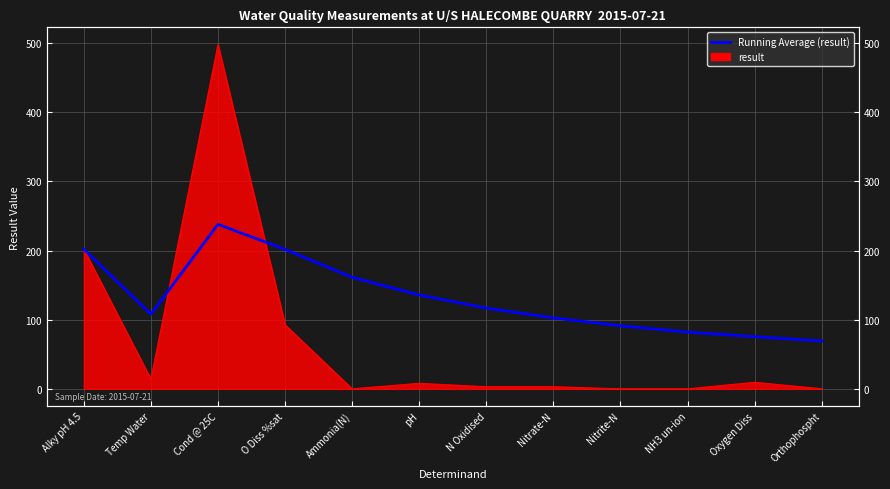

Reading left to right, transcribe all the data shown in this chart.

202.0	108.0	238.0	201.7	161.4	135.8	116.8	102.6	91.2	82.1	75.5	69.2